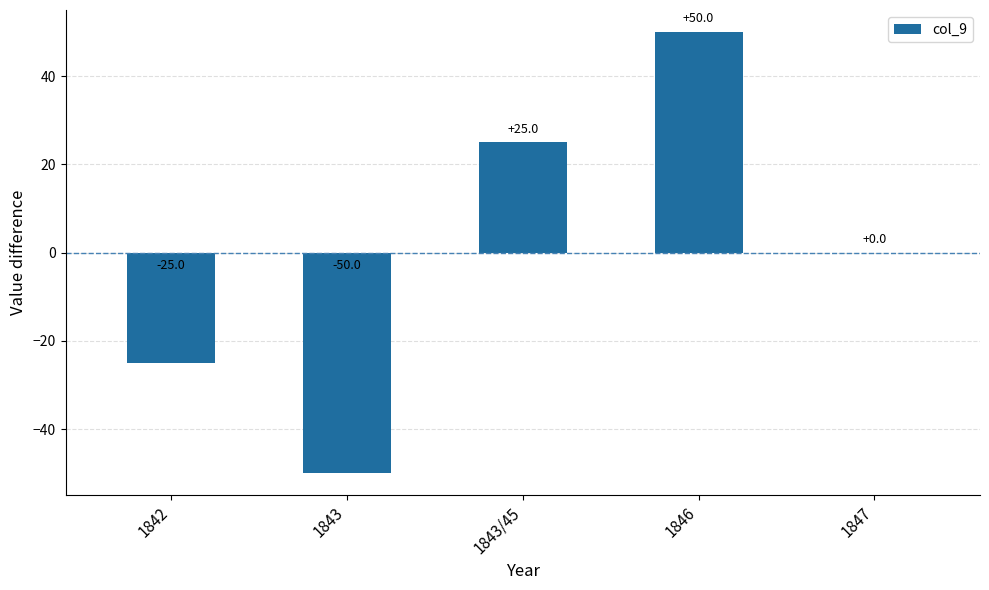

What is the change in value from 1843 to 1847?

+50